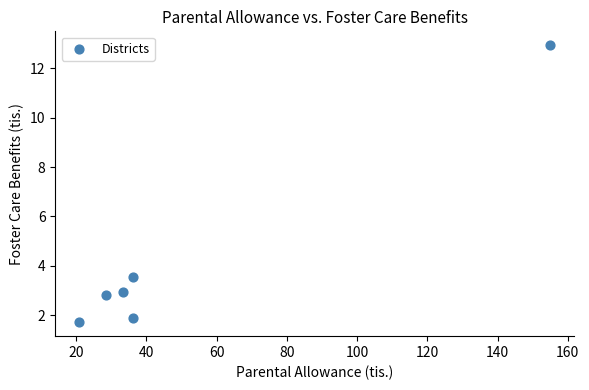

What Y value in the scatter plot is closest to 7?

3.5